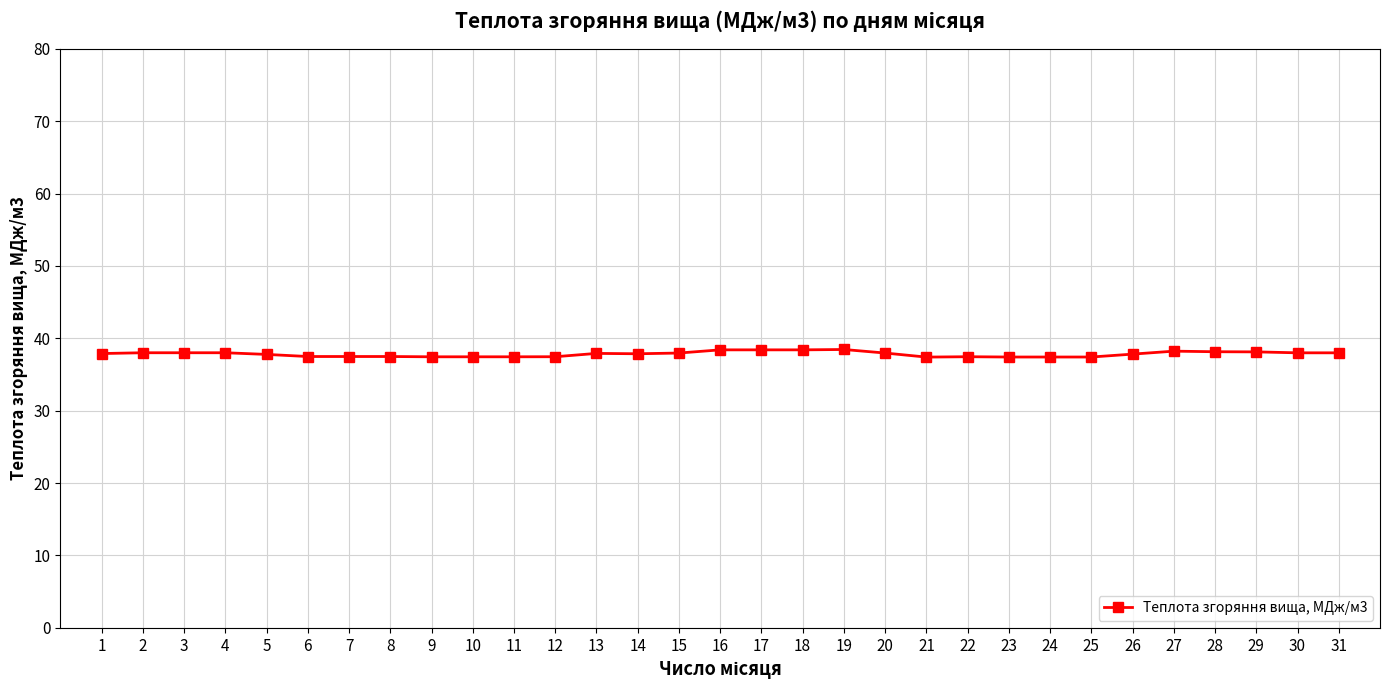

True or false: there are more than 1 points higher than both neighbors.

True